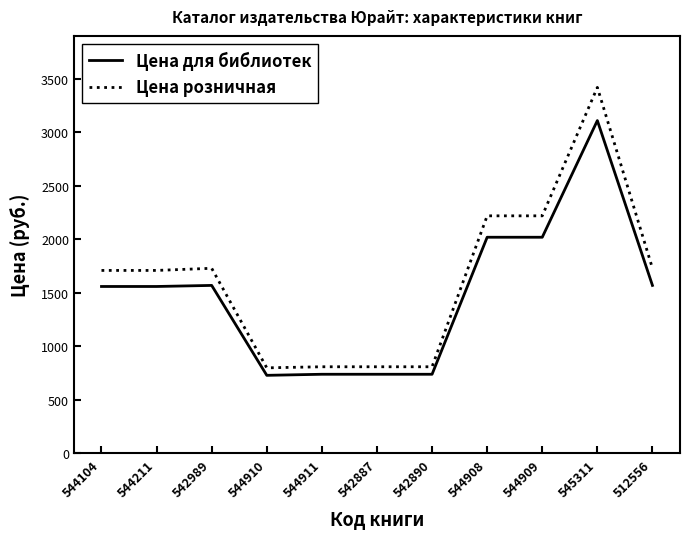

Rank the series by their maximum value, from highest to lowest.

Цена розничная, Цена для библиотек